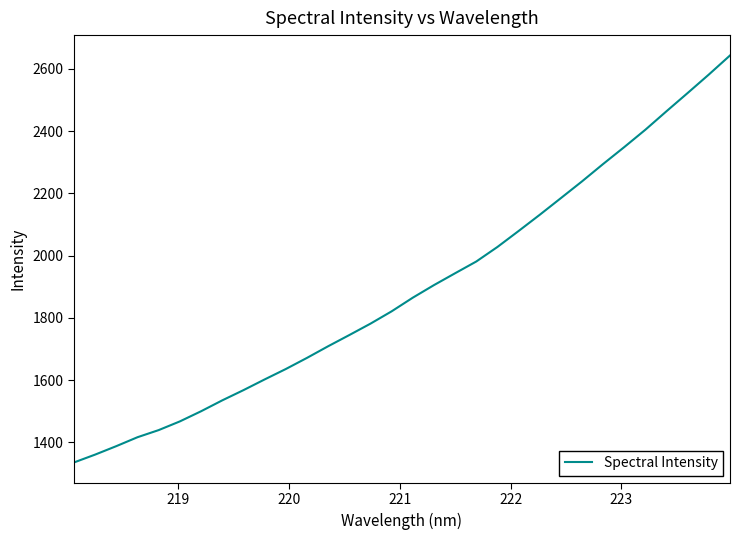

What is the greatest value displayed?

2642.9